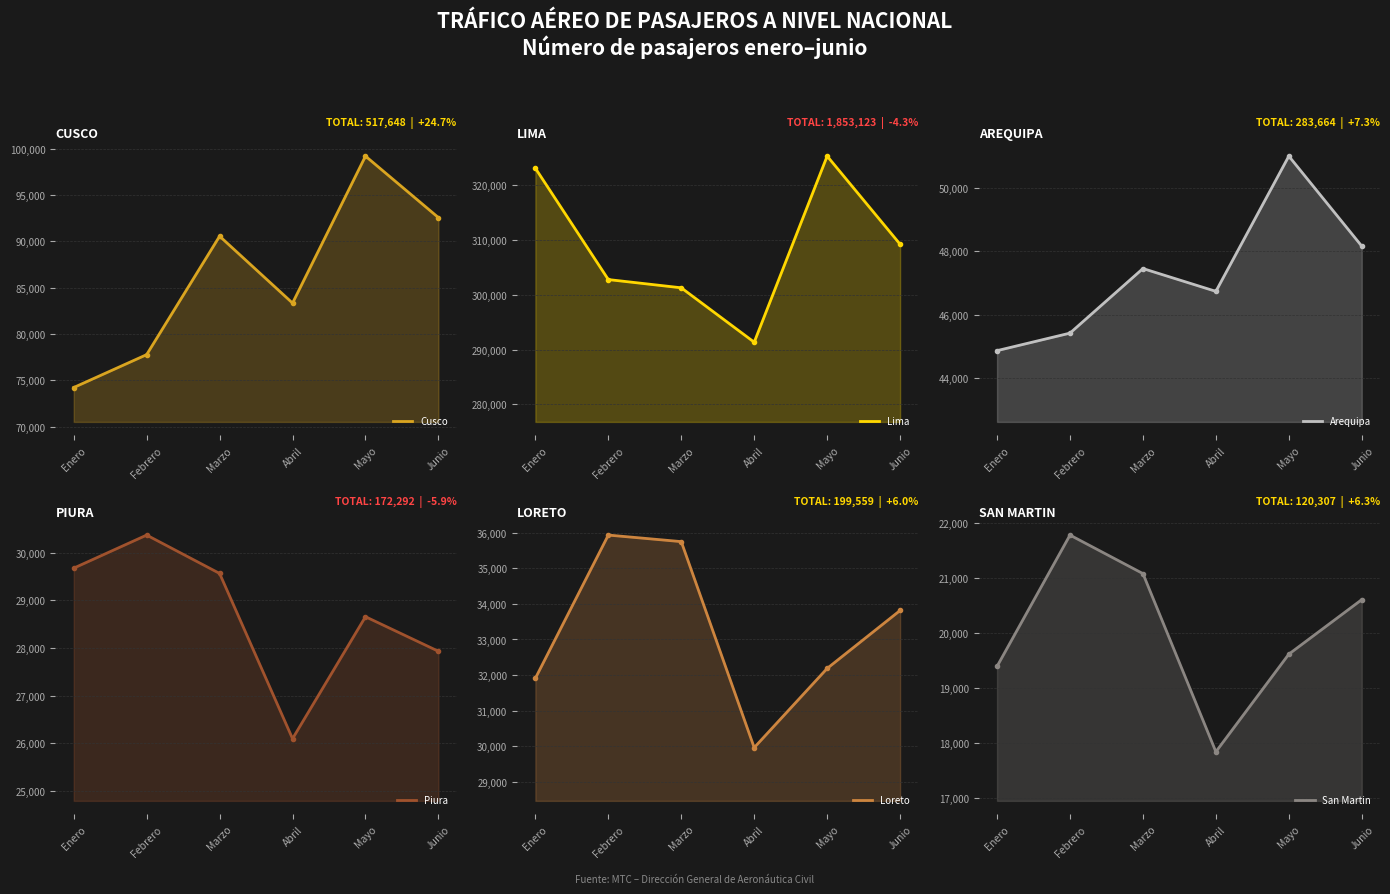

What is the sum of the Piura values at Mayo and Marzo?

58220